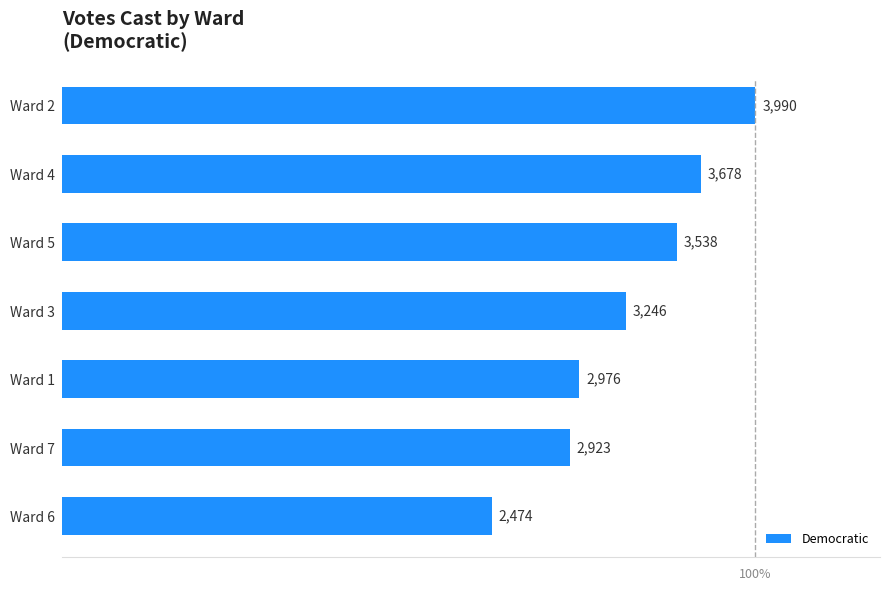

What is the label of the 5th bar from the top?

Ward 1